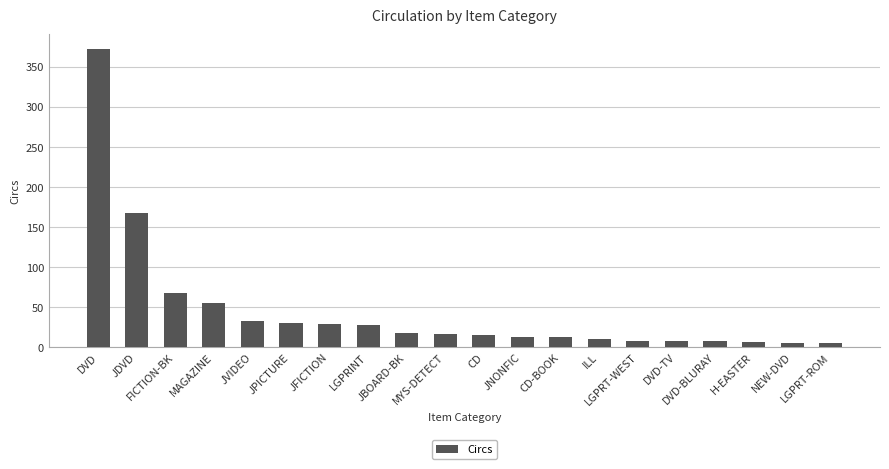

What is the change in value from MAGAZINE to LGPRT-WEST?

-47